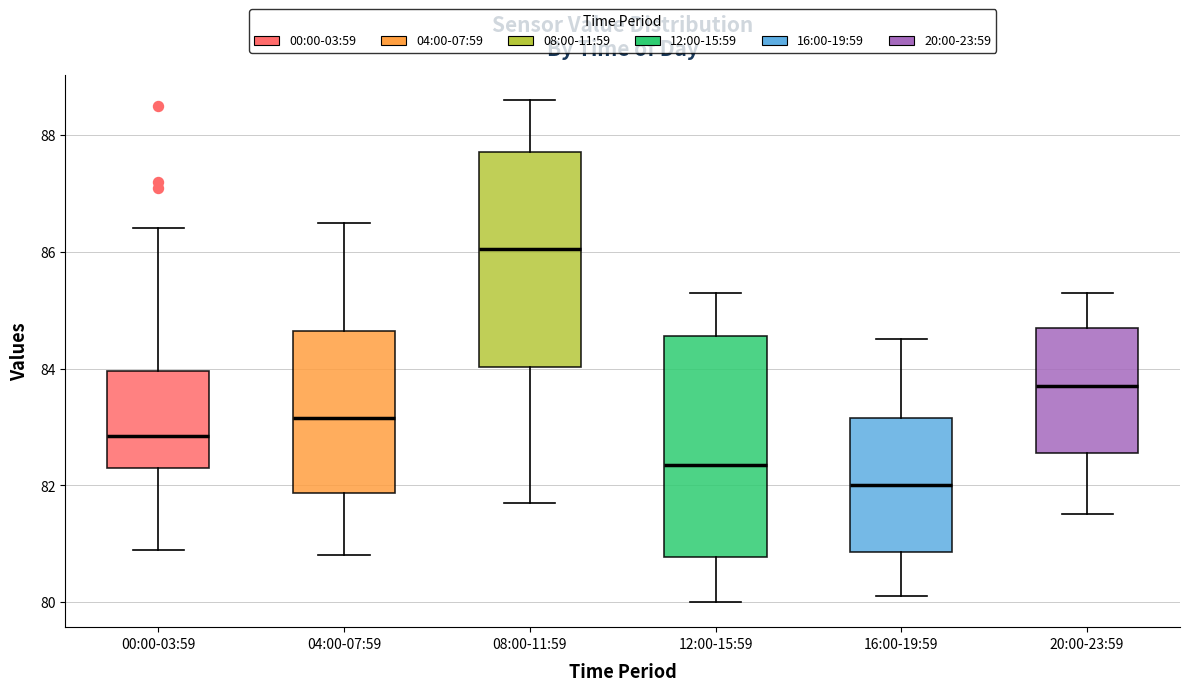

Reading left to right, transcribe this box plot: for each box, give where its median line is, the range the box spans, and where its two whiskers end, as read against the y-axis. The values are not printed on the chart, so give them approximately, as read against the axis.

00:00-03:59: median 82.8, box 82.4 to 84.0, whiskers 81.0 to 86.4
04:00-07:59: median 83.2, box 81.8 to 84.6, whiskers 80.8 to 86.6
08:00-11:59: median 86.0, box 84.0 to 87.8, whiskers 81.8 to 88.6
12:00-15:59: median 82.4, box 80.8 to 84.6, whiskers 80.0 to 85.4
16:00-19:59: median 82.0, box 80.8 to 83.2, whiskers 80.2 to 84.6
20:00-23:59: median 83.8, box 82.6 to 84.8, whiskers 81.6 to 85.4